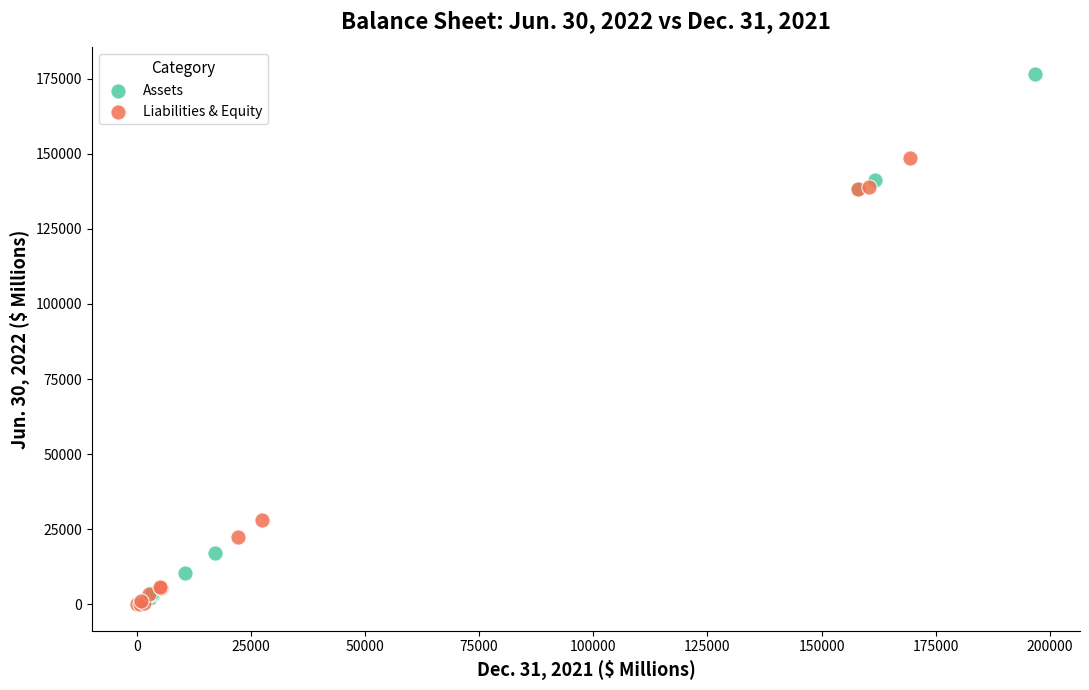

What are all the series names shown in the legend?

Assets, Liabilities & Equity